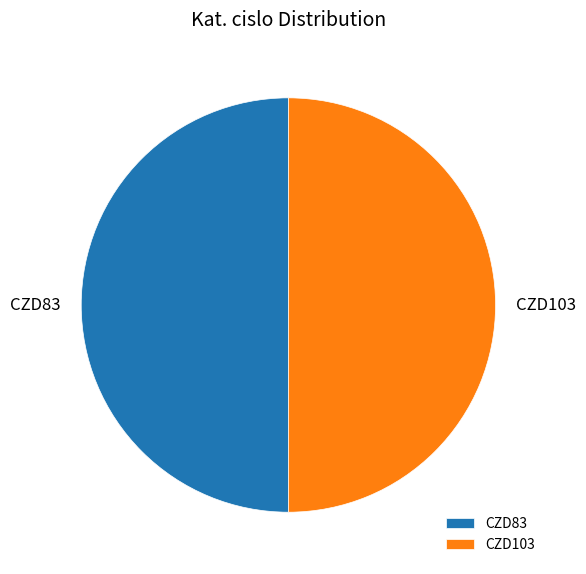

Is the sum of CZD83 and CZD103 greater than half?

Yes